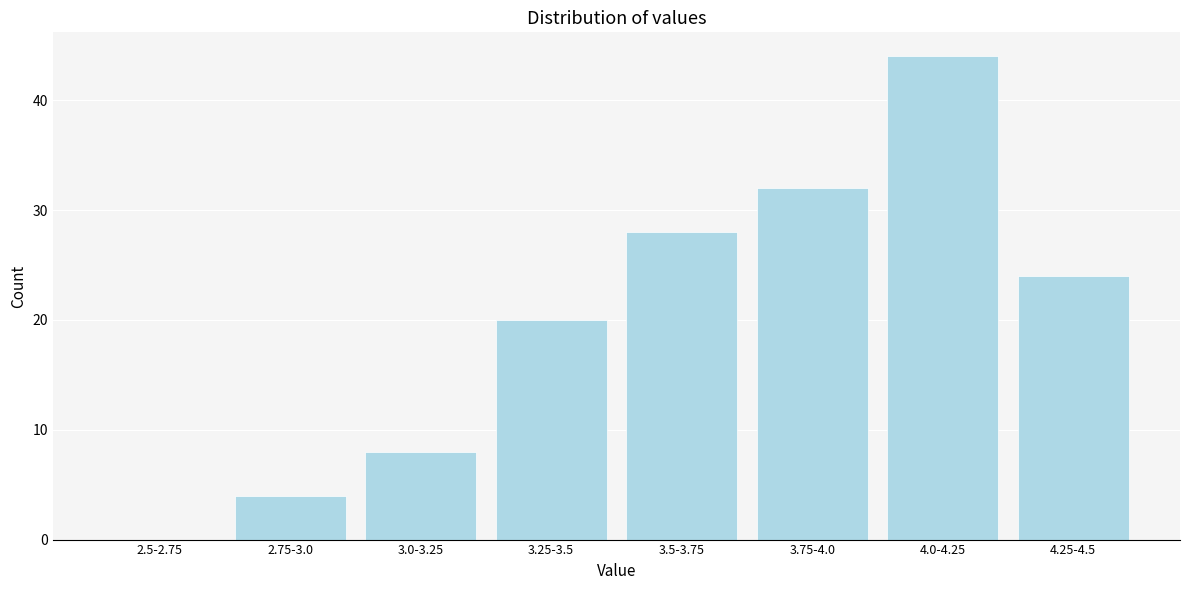

Reading left to right, extract all data points from this chart.

2.5-2.75=0	2.75-3.0=4	3.0-3.25=8	3.25-3.5=20	3.5-3.75=28	3.75-4.0=32	4.0-4.25=44	4.25-4.5=24